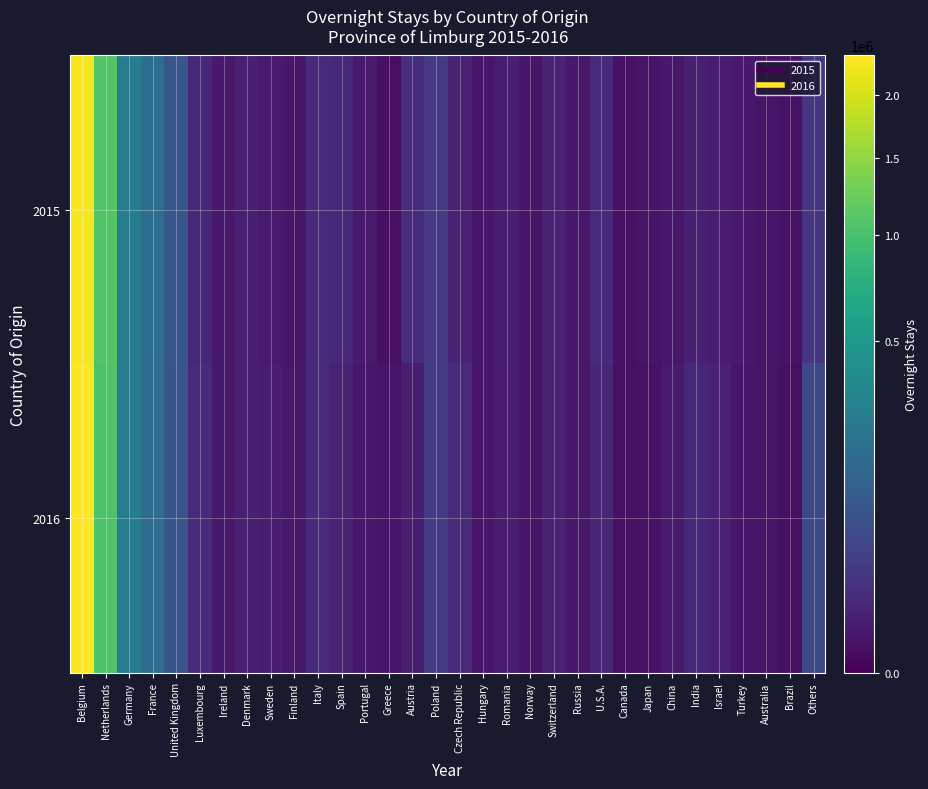

Which series has the widest spread of values?

2016